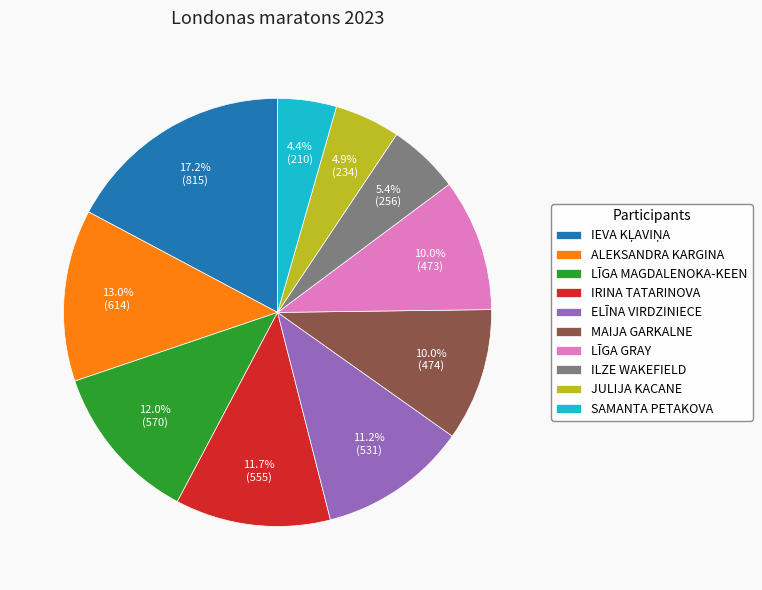

Is there a majority slice in this chart?

No